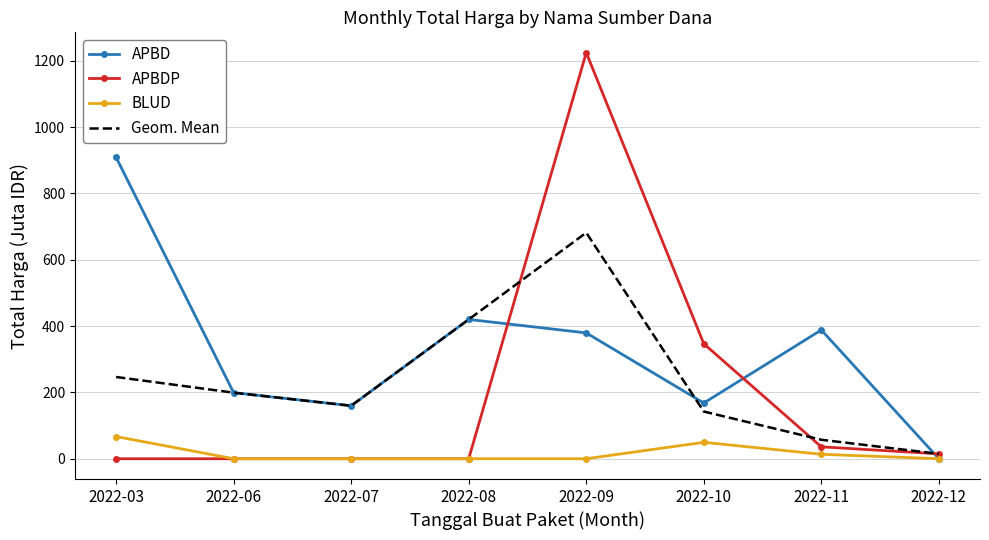

The APBDP series shows 1224.7 at 2022-09. True or false?

True